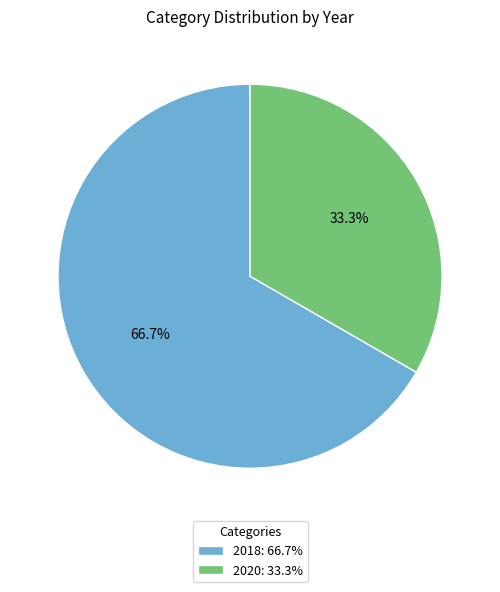

Does 2018 account for over 50% of the chart?

Yes